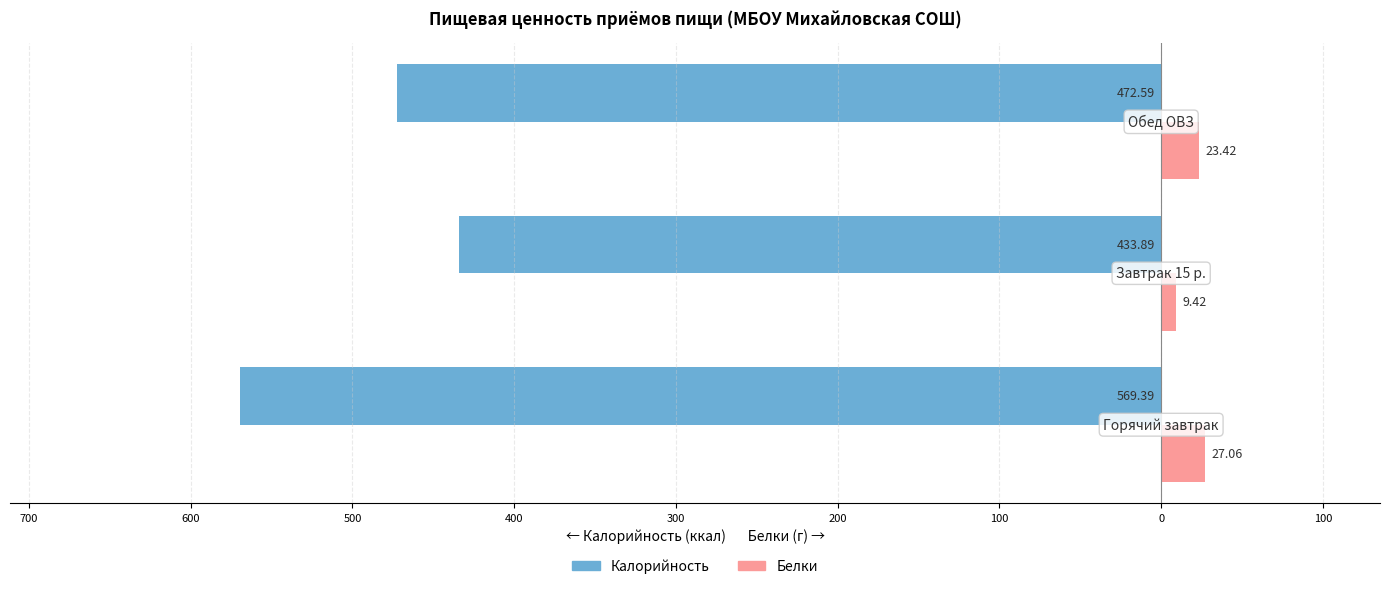

Reading left to right, transcribe all the data shown in this chart.

Калорийность: -569.4	-433.9	-472.6
Белки: 27.1	9.4	23.4